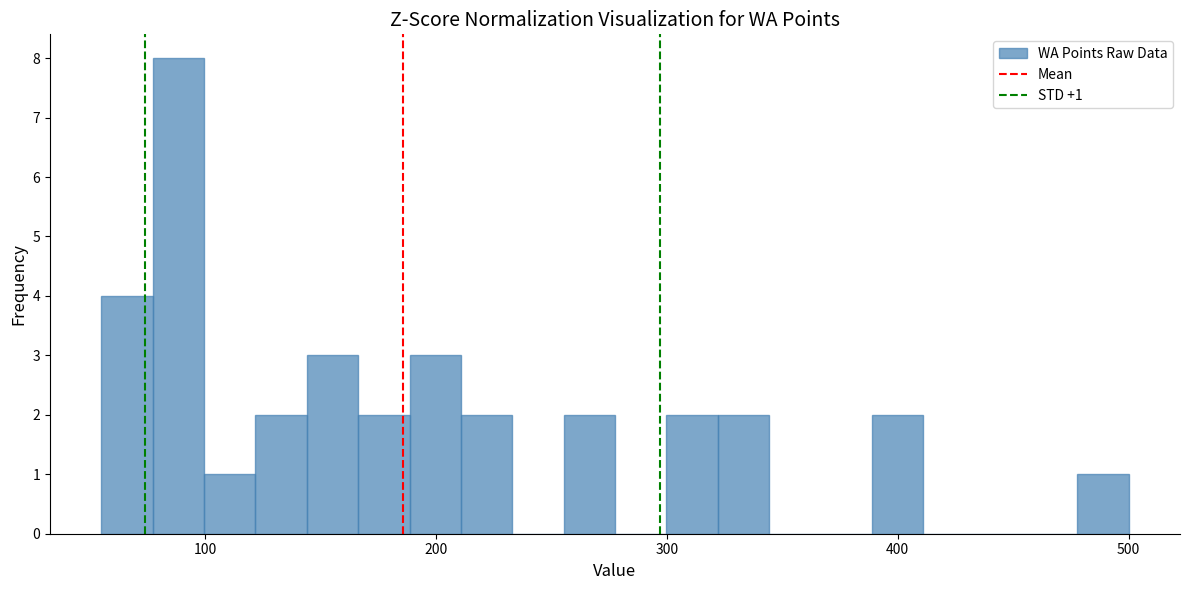

Around what value on the x-axis is the tallest bar? Give the approximate position of its centre, as read against the axis.

90